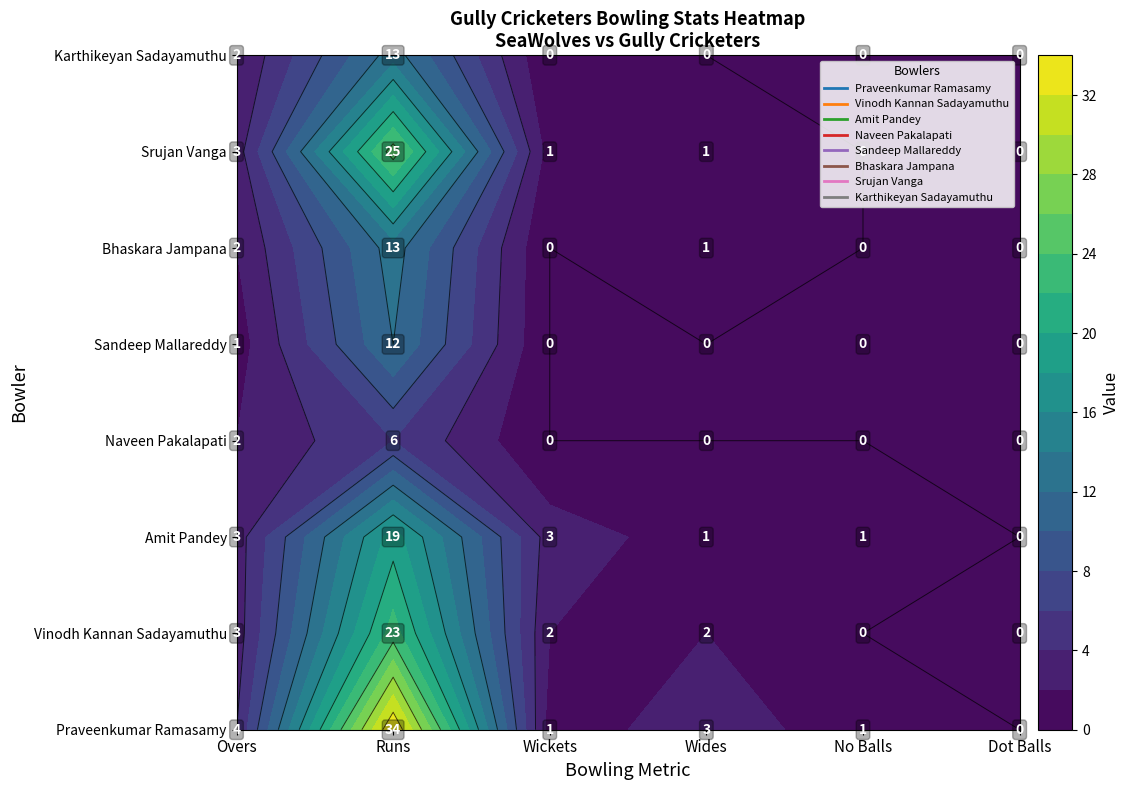

At how many categories does at least one series exceed 33?

1